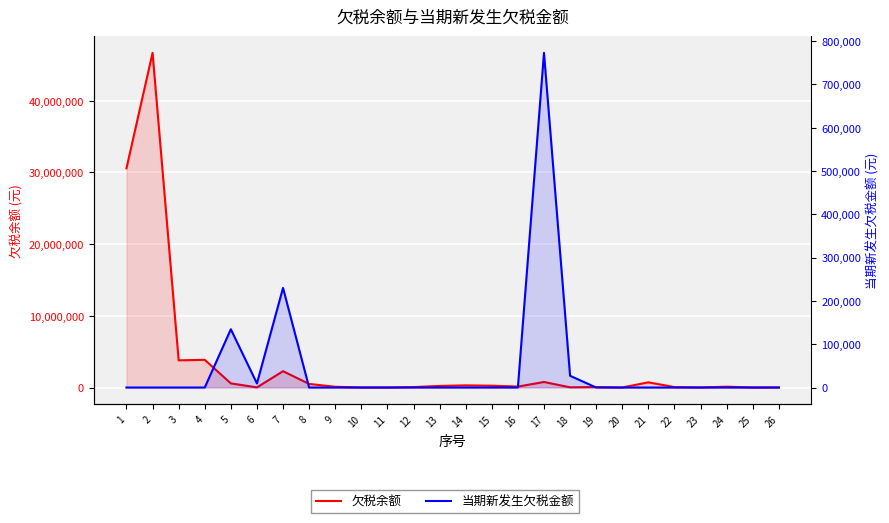

Which series has the largest range (max minus min)?

欠税余额